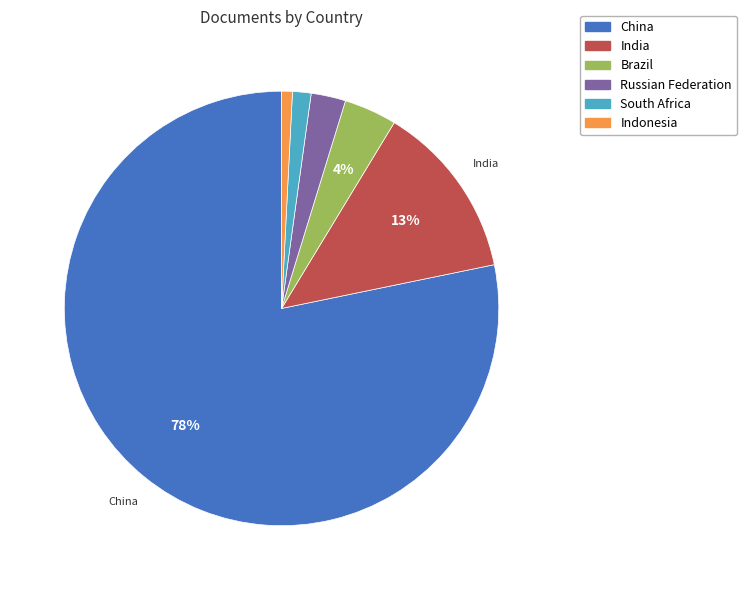

Is the sum of Indonesia and China greater than half?

Yes